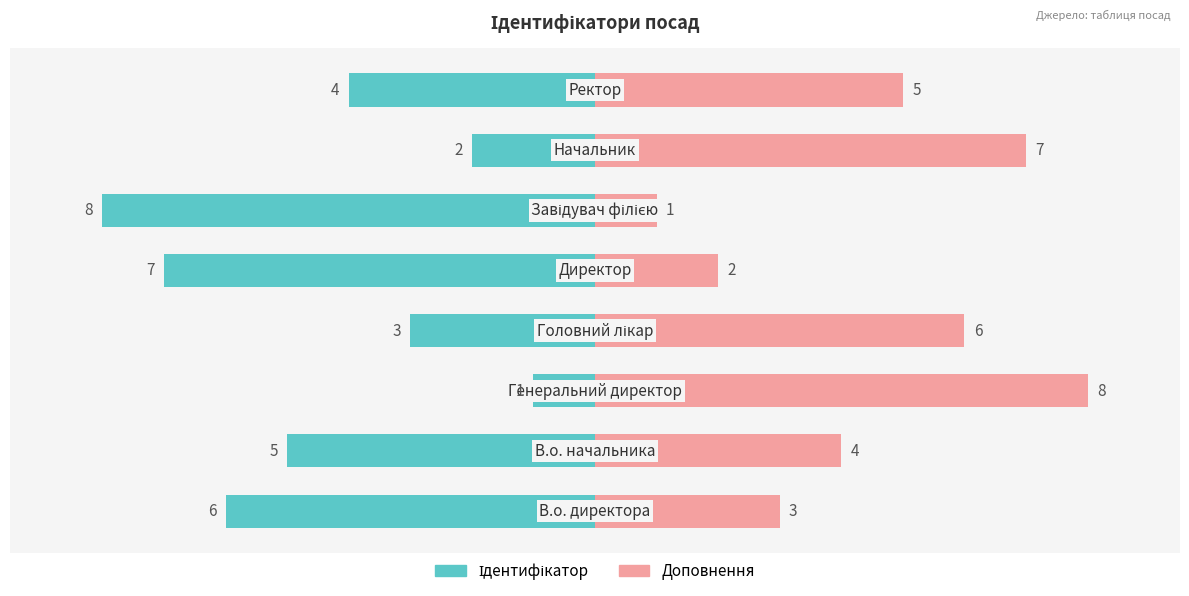

Between 0 and 3, which is larger?

3